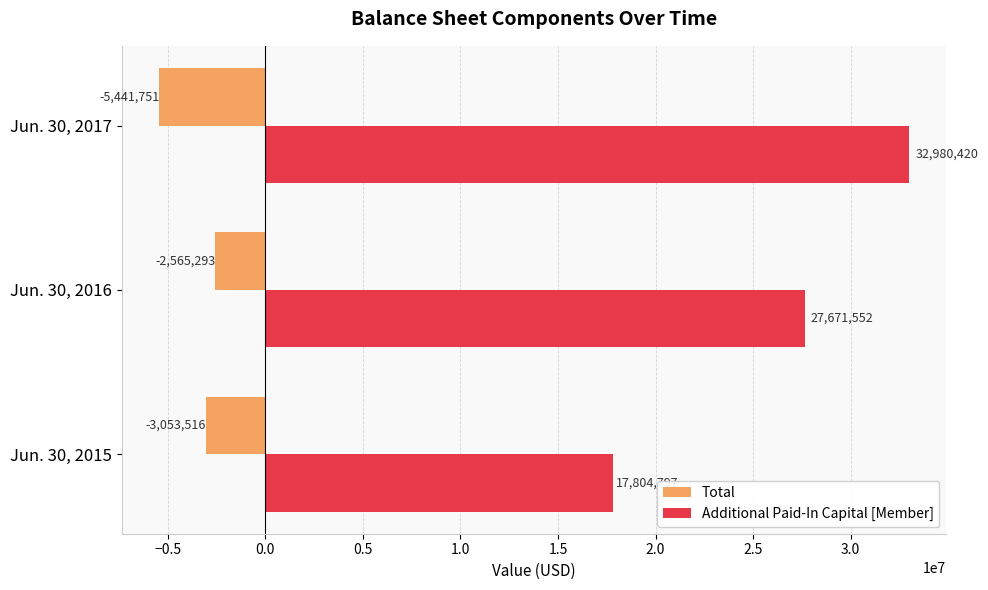

What is the difference between the maximum and minimum values in the Additional Paid-In Capital [Member] series?

15175623